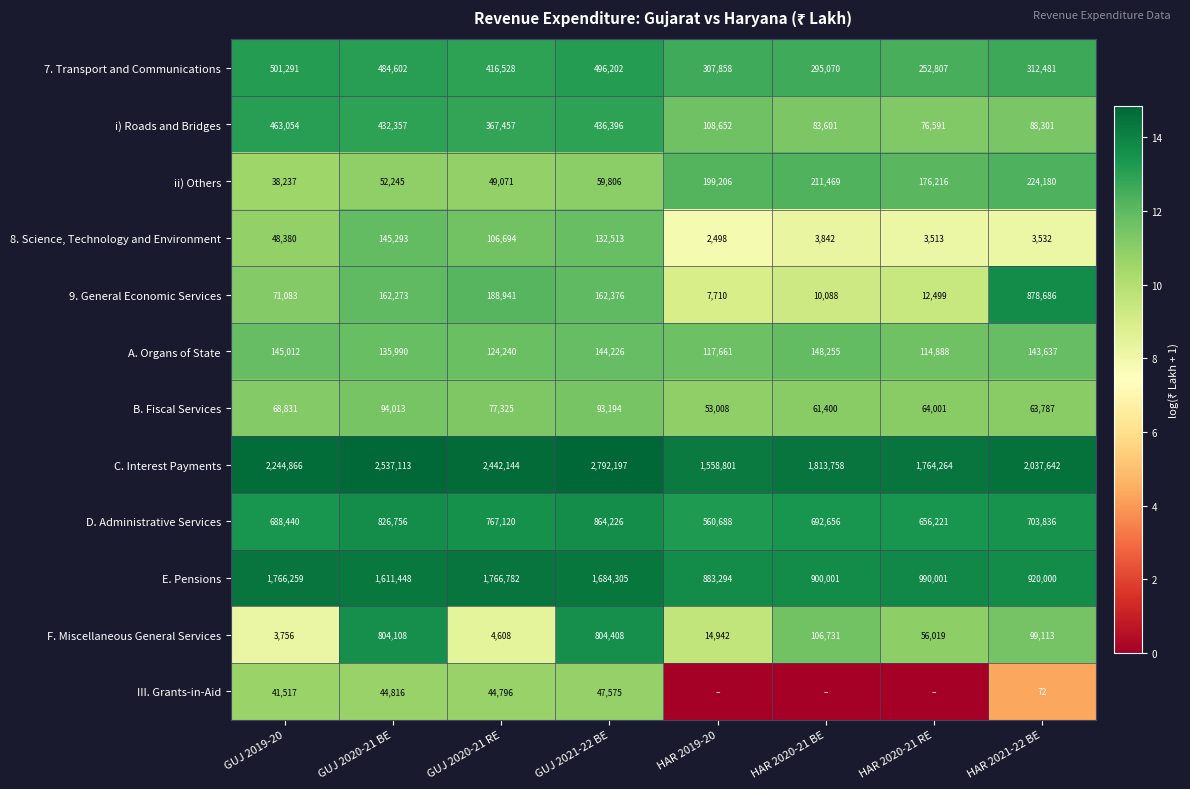

Between GUJ 2020-21 RE and GUJ 2021-22 BE, which series saw the biggest shift?

F. Miscellaneous General Services